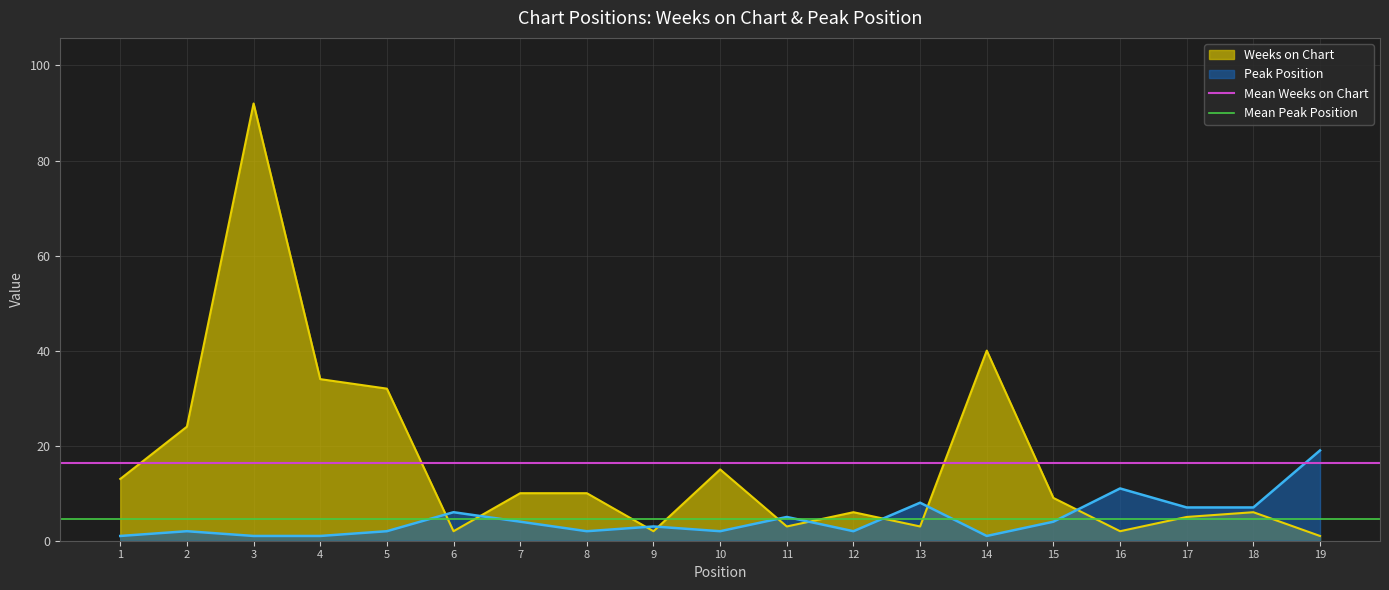

What is the value of the Mean Weeks on Chart point at the 2nd from the left?

16.3